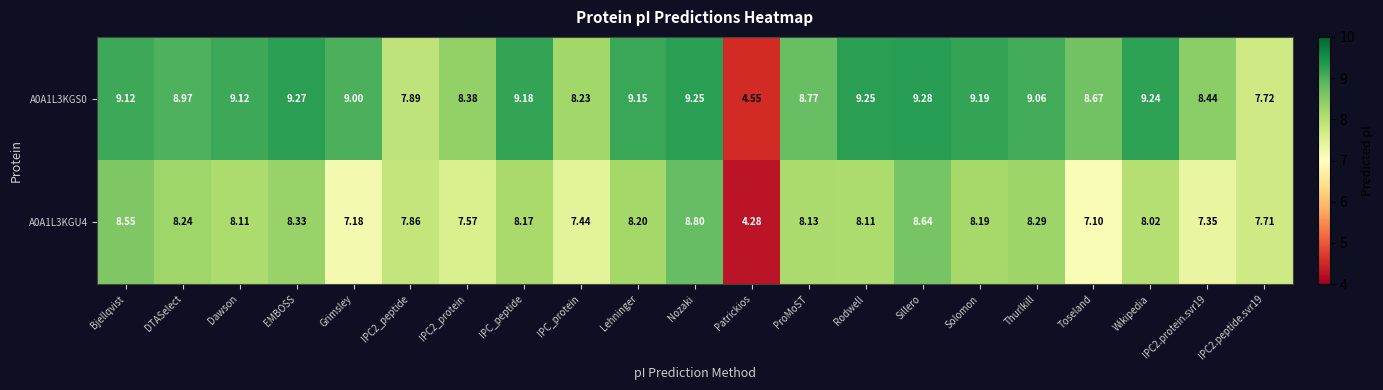

How many data points does each series have?

21